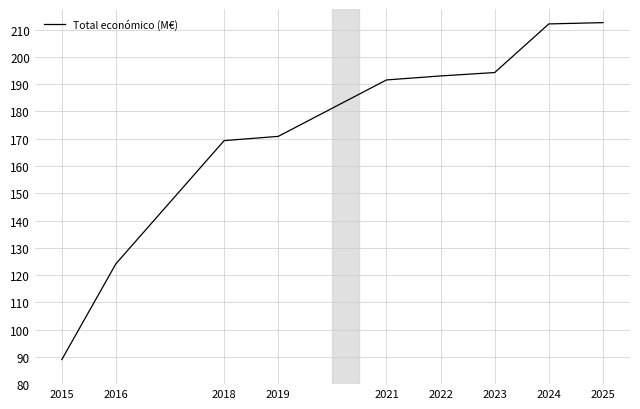

What is the difference between the maximum and minimum values?

123.6